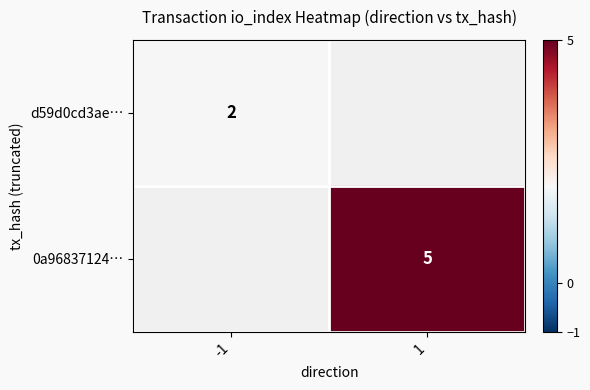

Which category has the highest value in the d59d0cd3ae… series?

-1